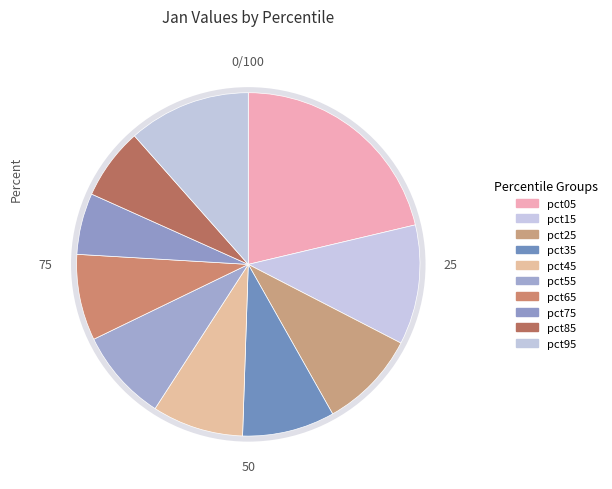

Between pct45 and pct65, which is larger?

pct45